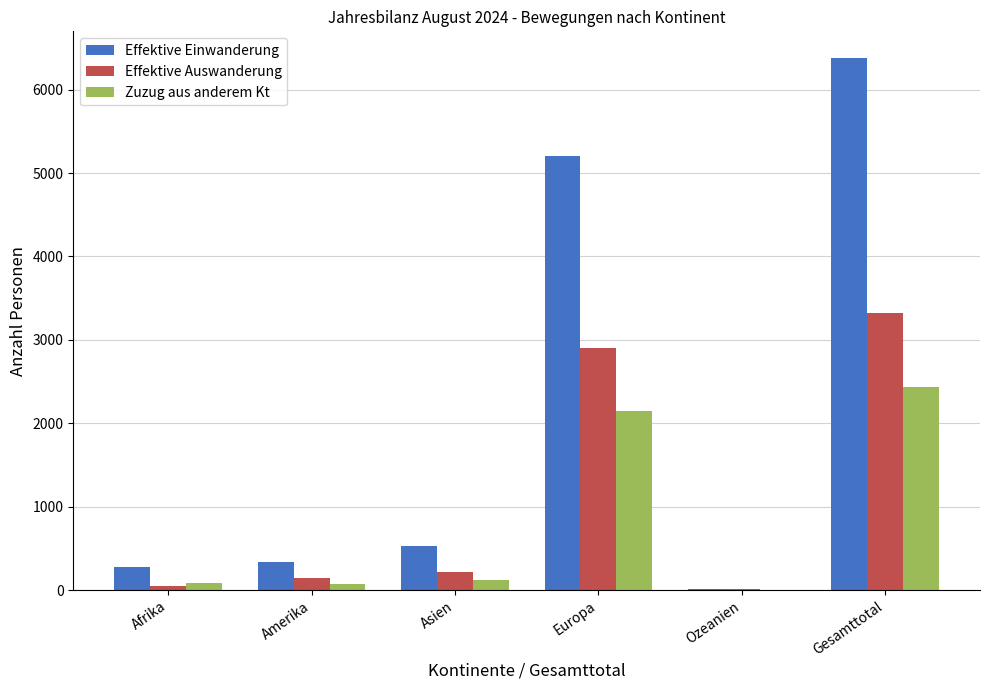

Is it true that Effektive Auswanderung equals 4539 at Europa?

False